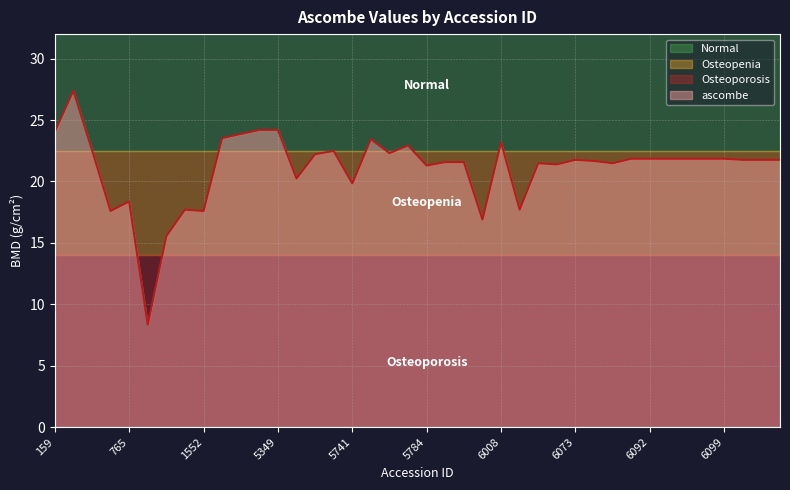

What is the difference between the maximum and minimum values?

19.0